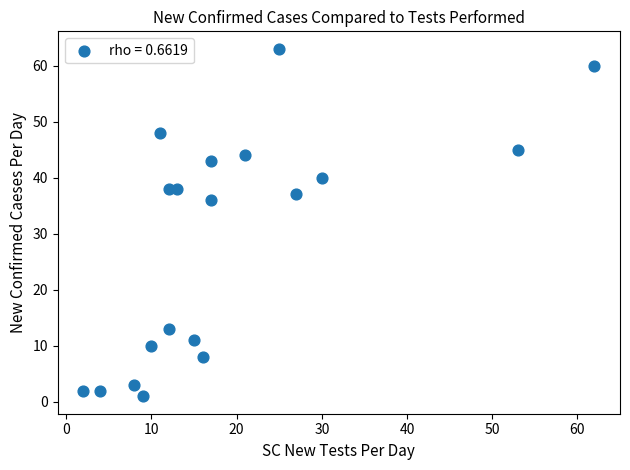

What Y value in the scatter plot is closest to 32?

36